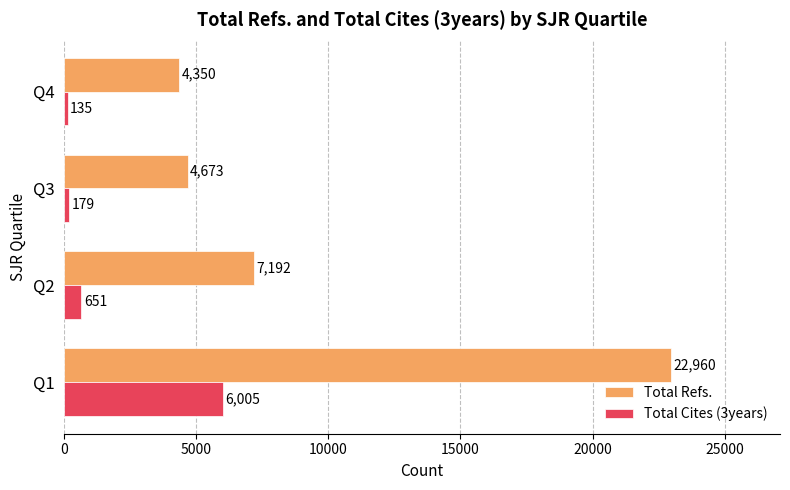

What is the sum of all Total Cites (3years) values?

6970